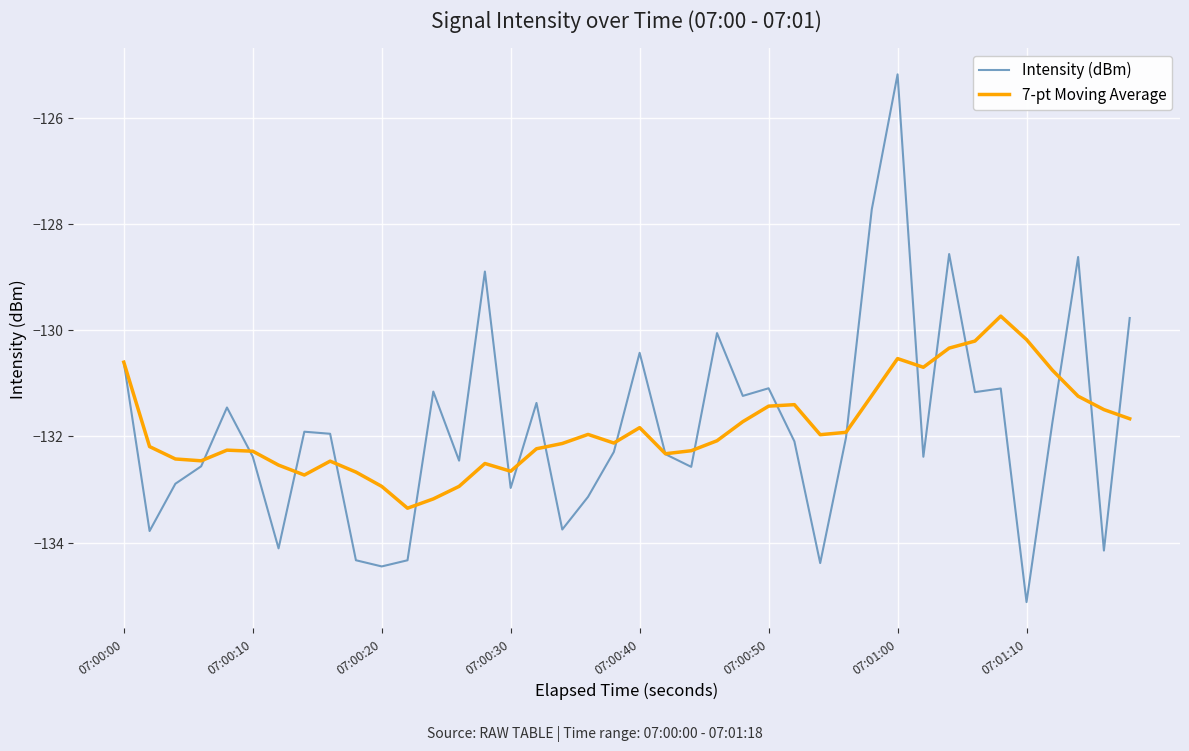

What is the smallest value displayed?

-135.1